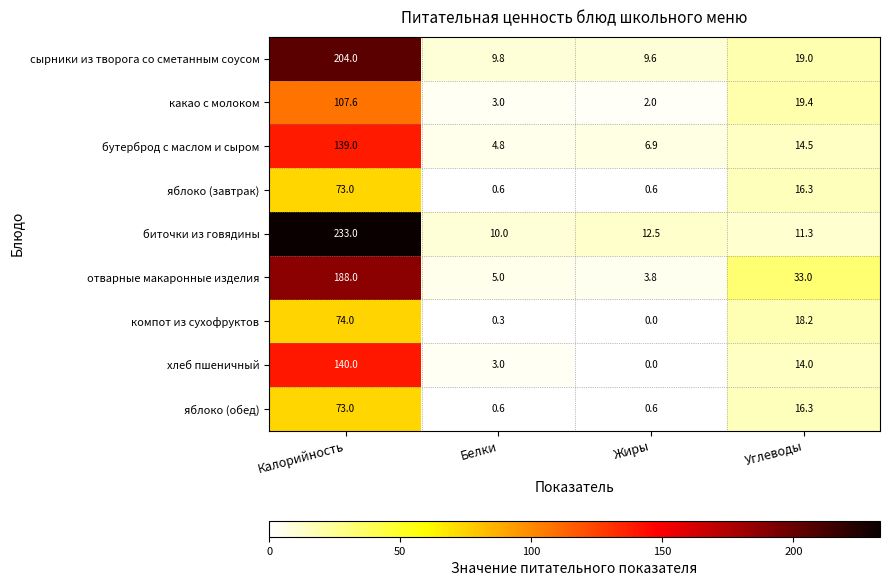

Which series has the largest total across all categories?

биточки из говядины